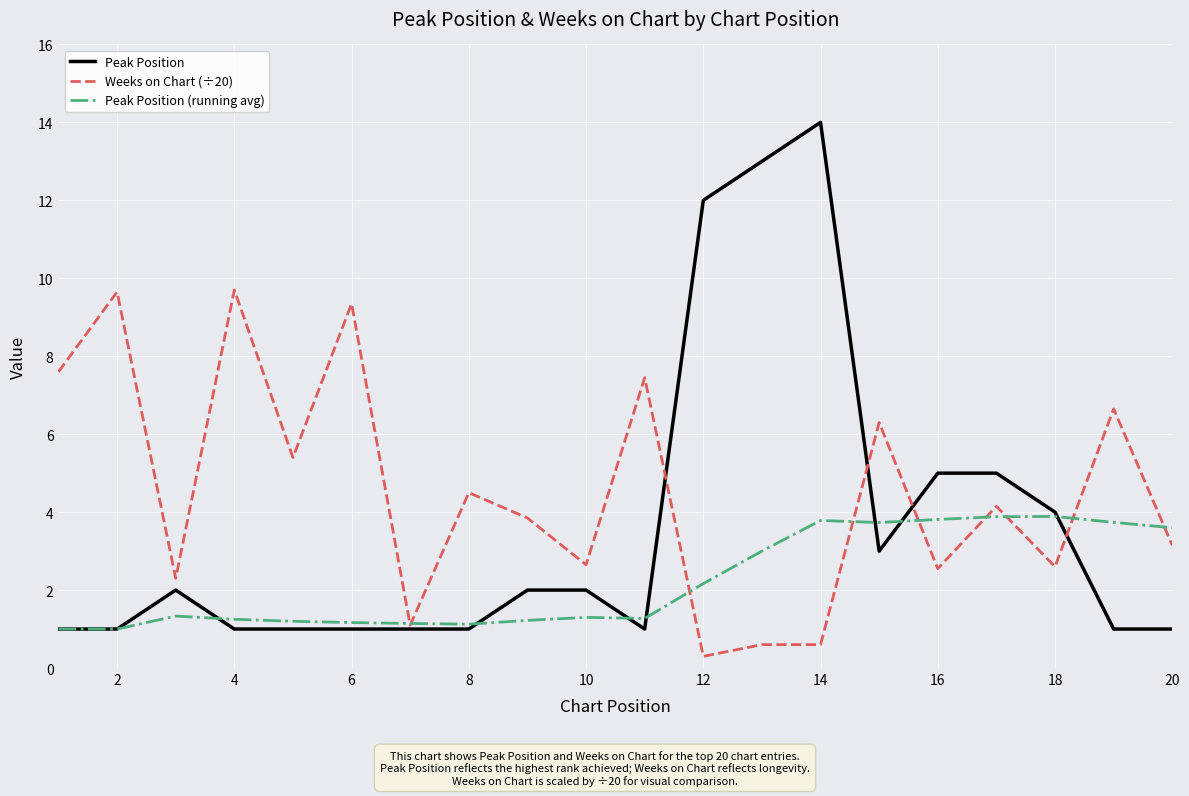

Which series has the largest total across all categories?

Weeks on Chart (÷20)